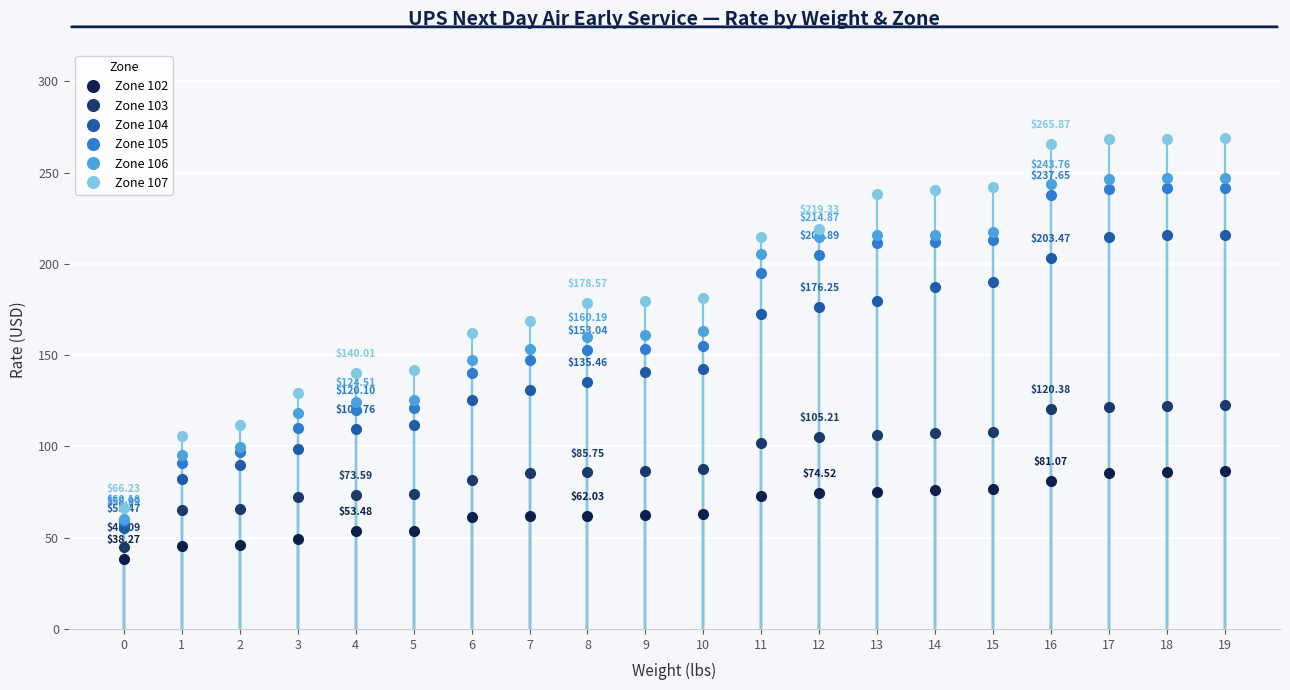

How many data points in Zone 107 are above 181?

10